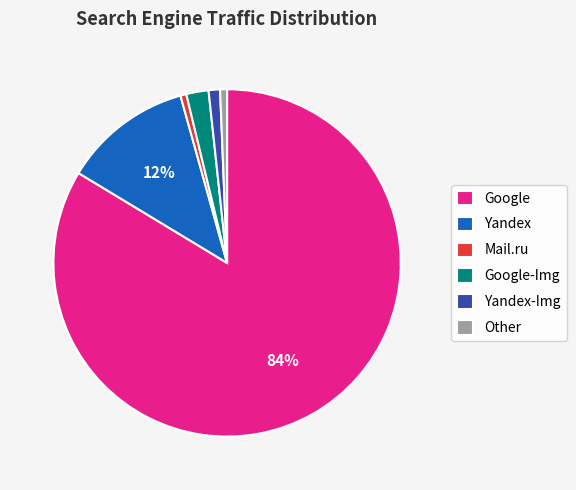

Which has a higher value, Yandex or Google-Img?

Yandex